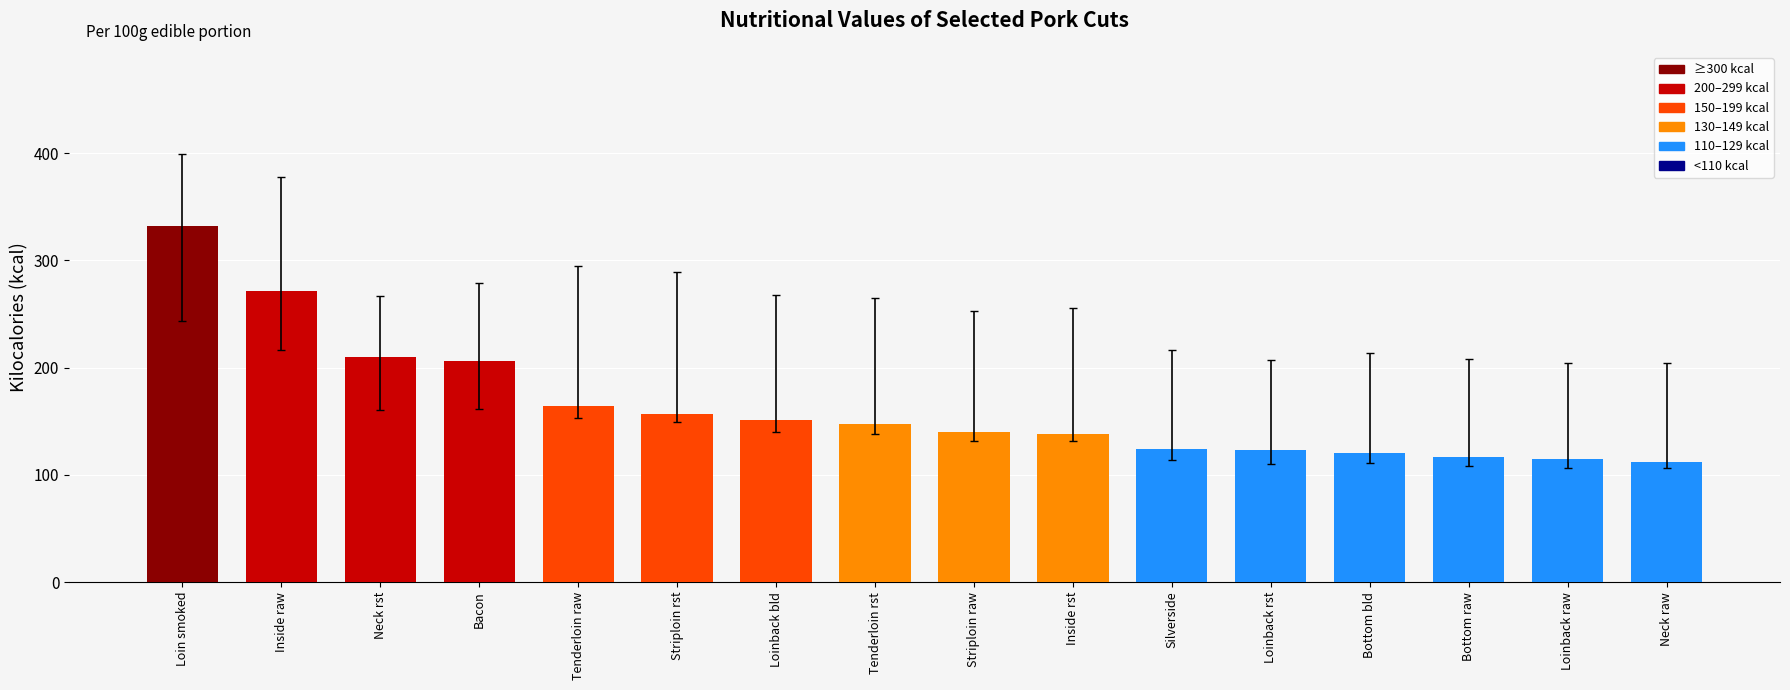

What is the change in value from Loin smoked to Bottom raw?

-215